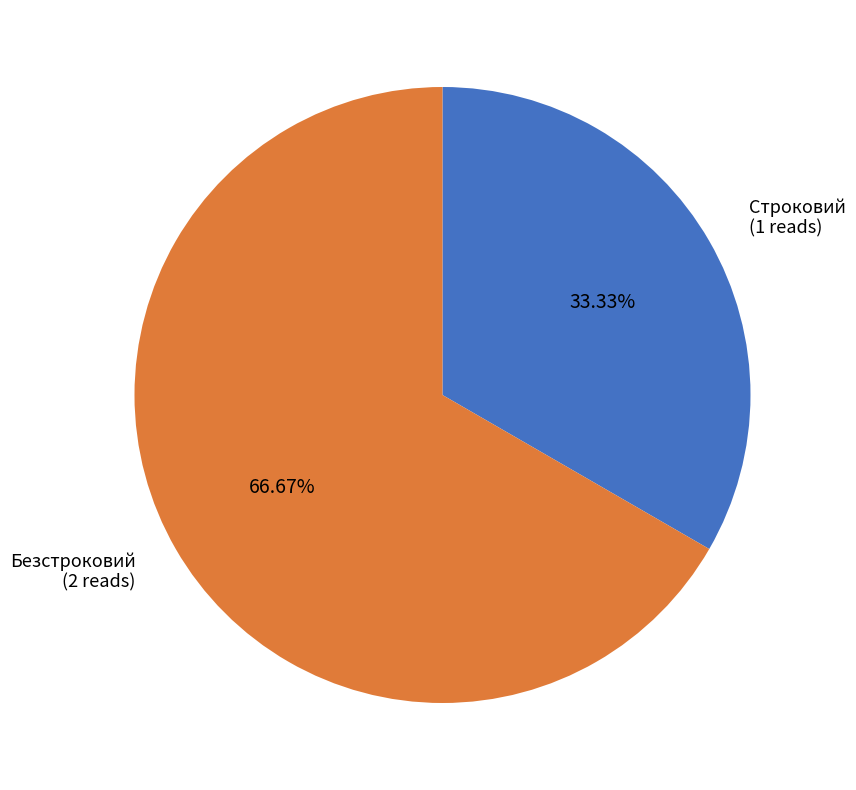

Approximately how many times larger is the value at Безстроковий compared to Строковий?

2.0